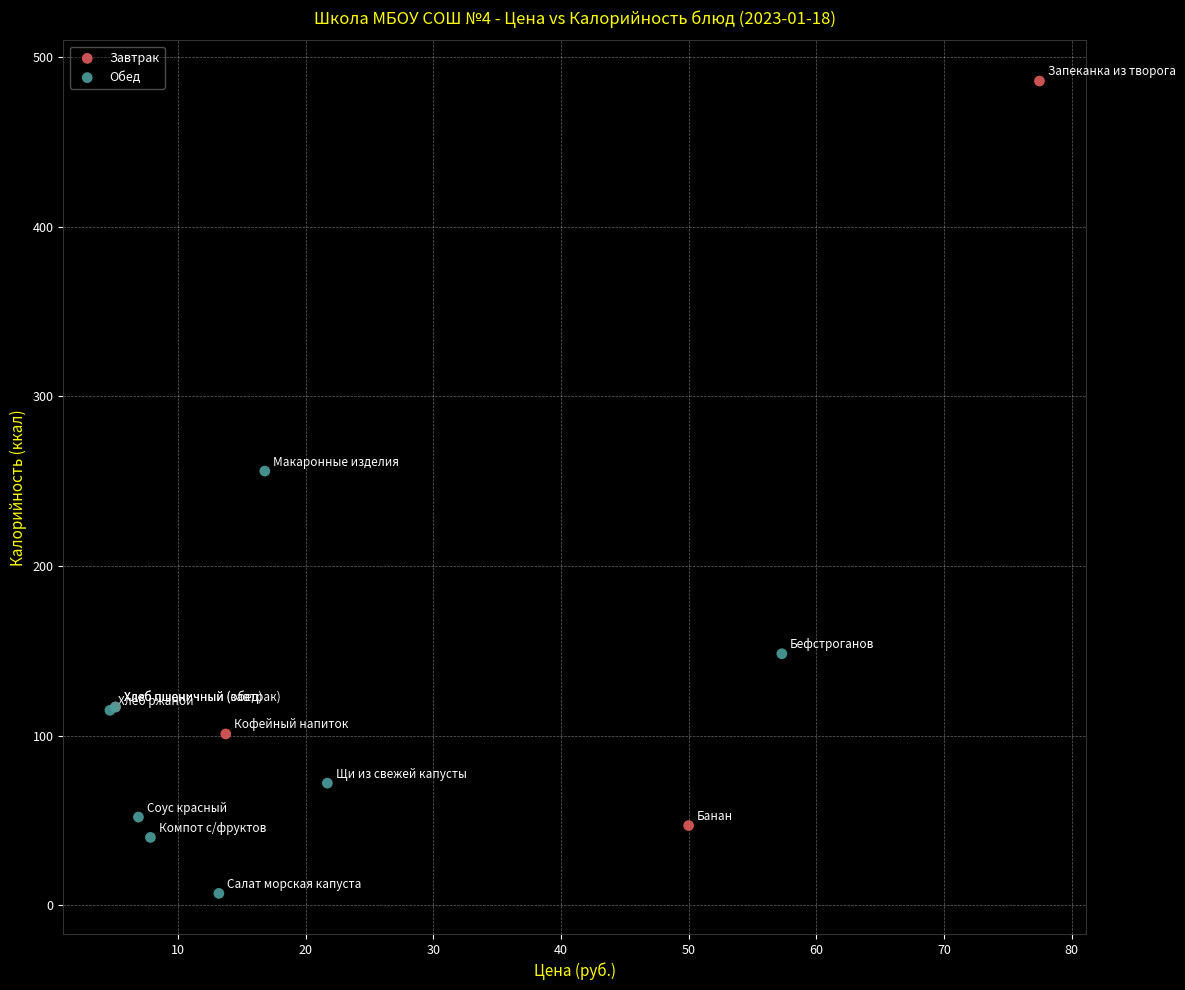

Which series reaches the maximum Y coordinate?

Завтрак